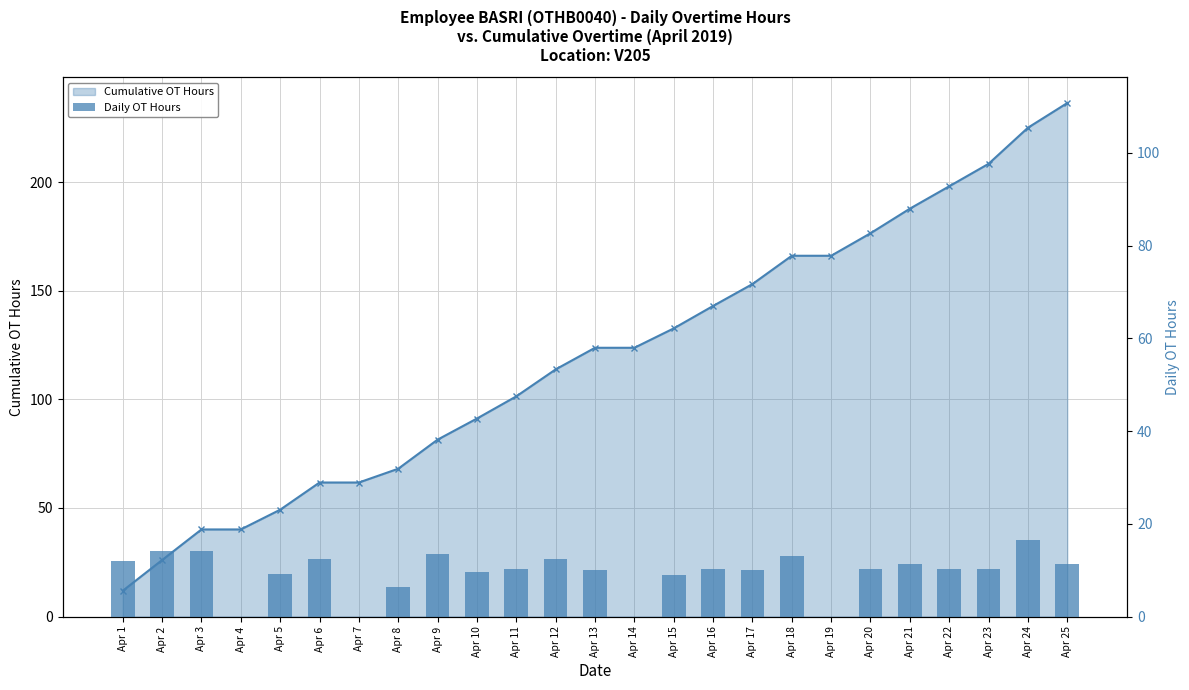

Count the number of categories in the chart.

25